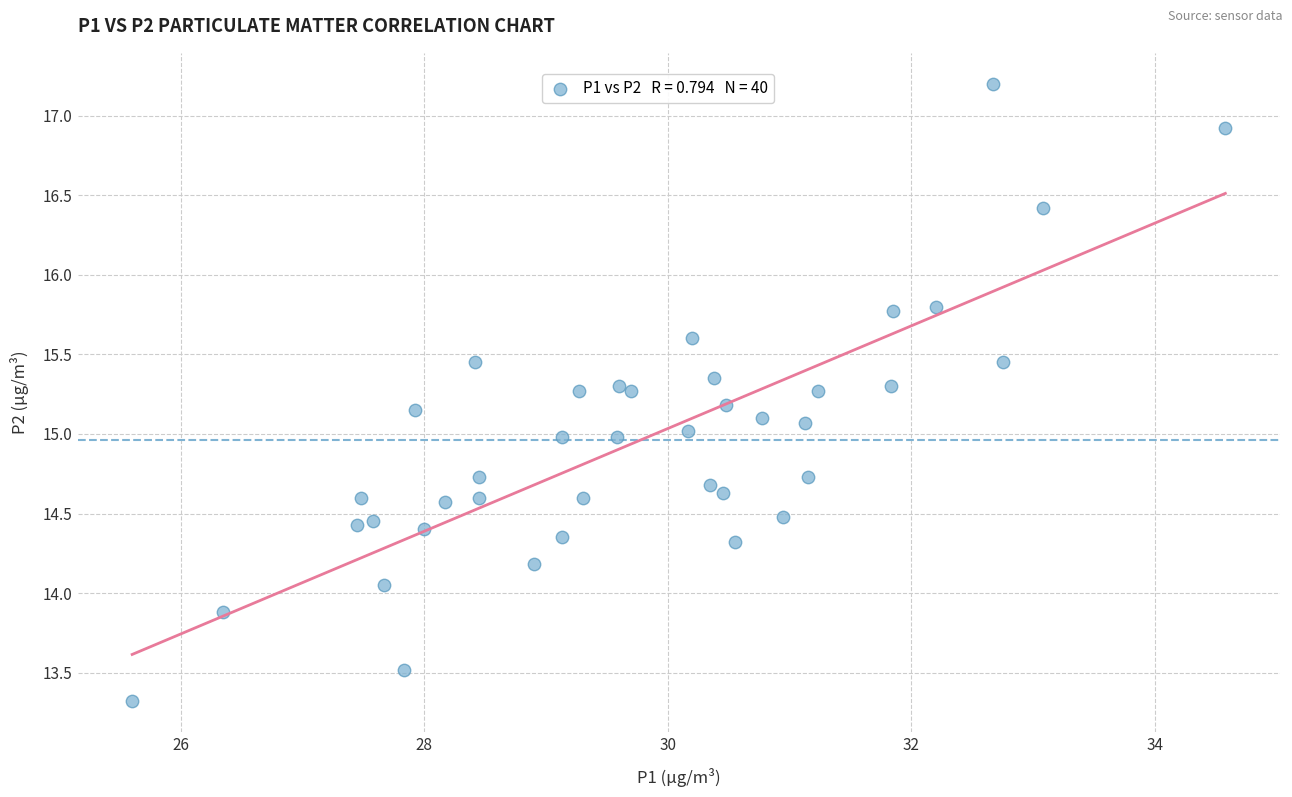

What is the range of Y values (max minus min)?

3.9